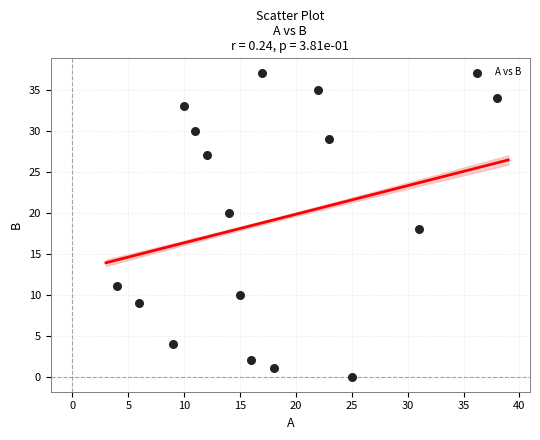

What is the range of Y values (max minus min)?

37